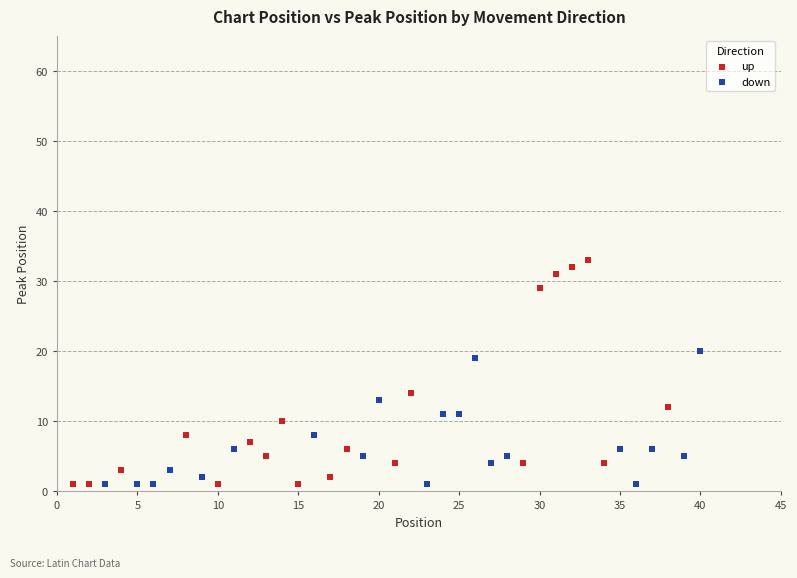

Which series has the widest spread of Y values?

up